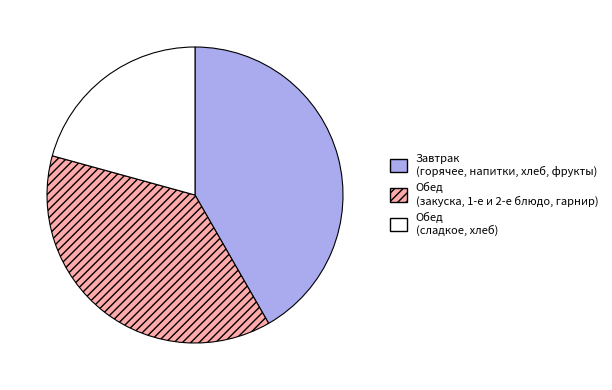

Is there any slice that represents more than half of the pie?

No